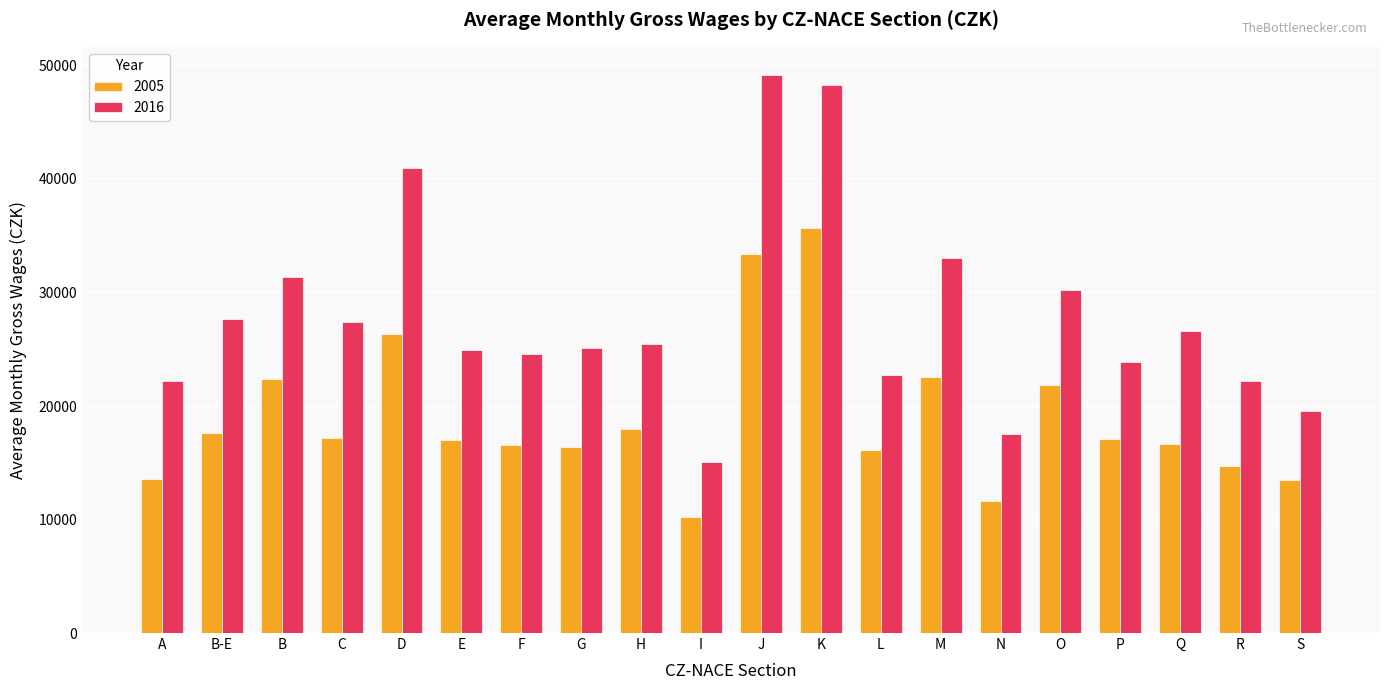

What is the maximum value for 2016?

49185